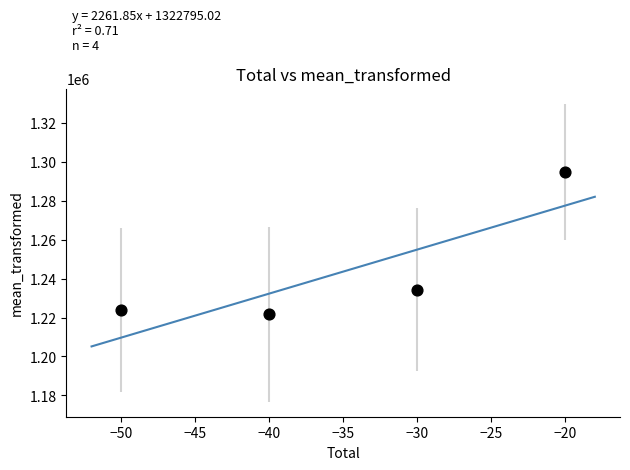

What is the average X value?

-35.0